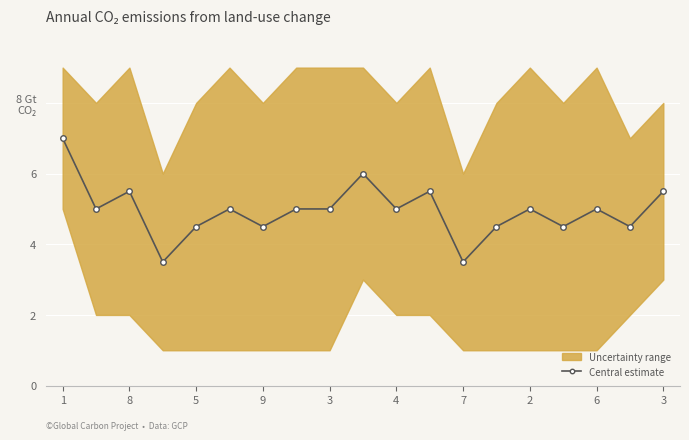

Which label corresponds to the largest value in the chart?

1